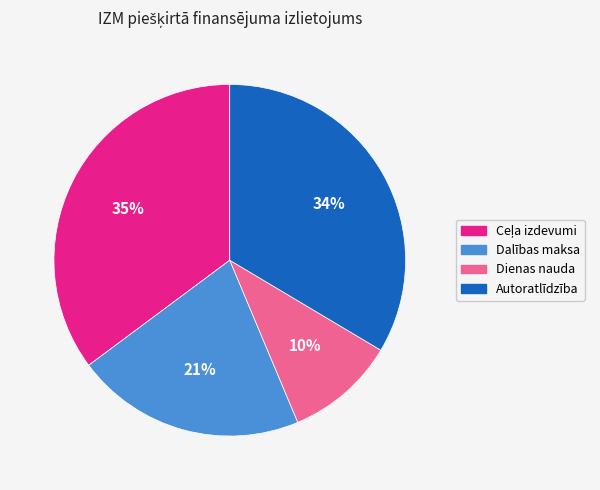

Is the sum of Dalības maksa and Dienas nauda greater than half?

No